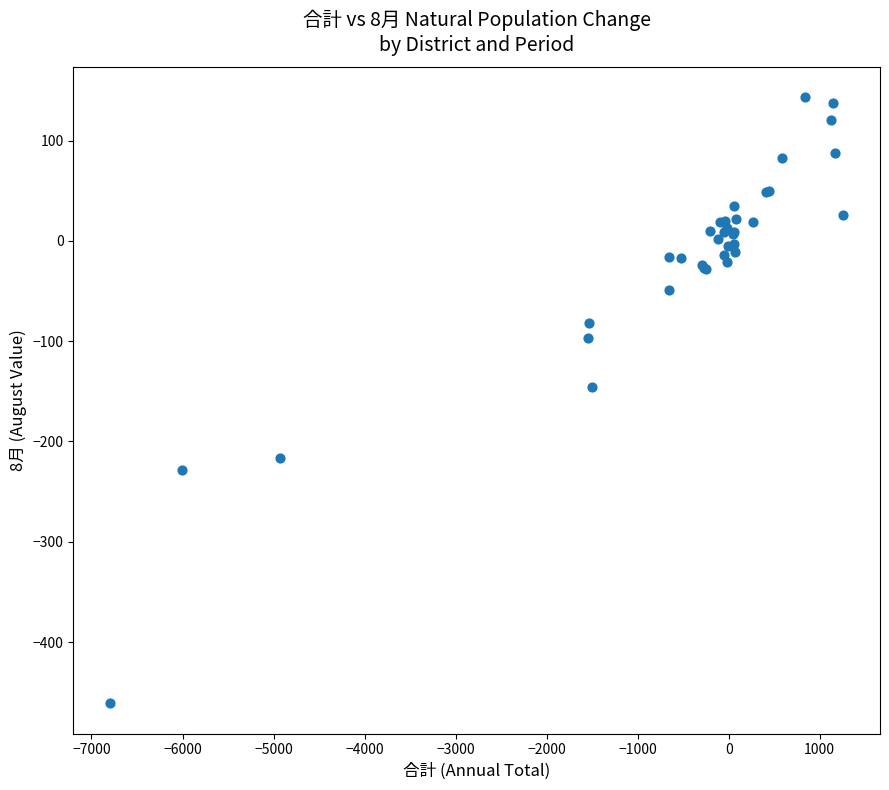

What Y value in the scatter plot is closest to -159?

-146